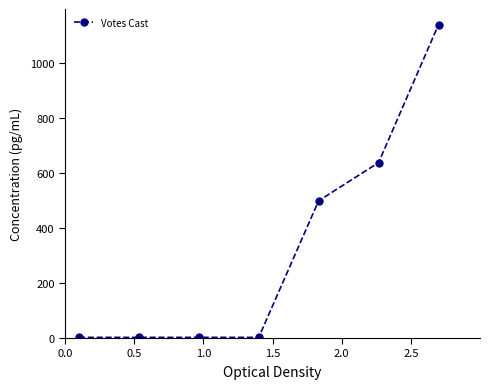

What is the value of the 5th point from the left?

499